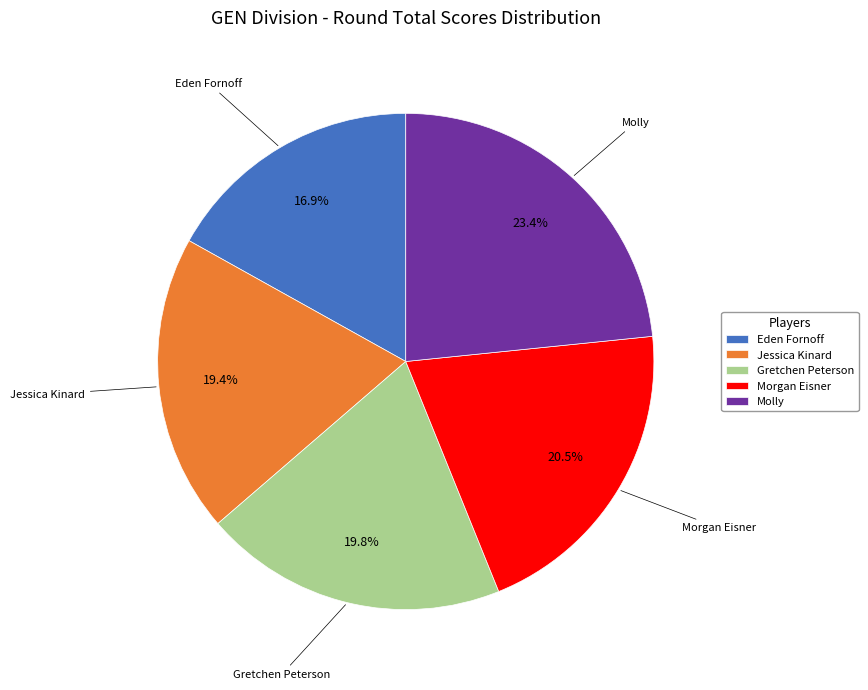

Combined, what portion of the pie is Molly and Eden Fornoff?

40.3%